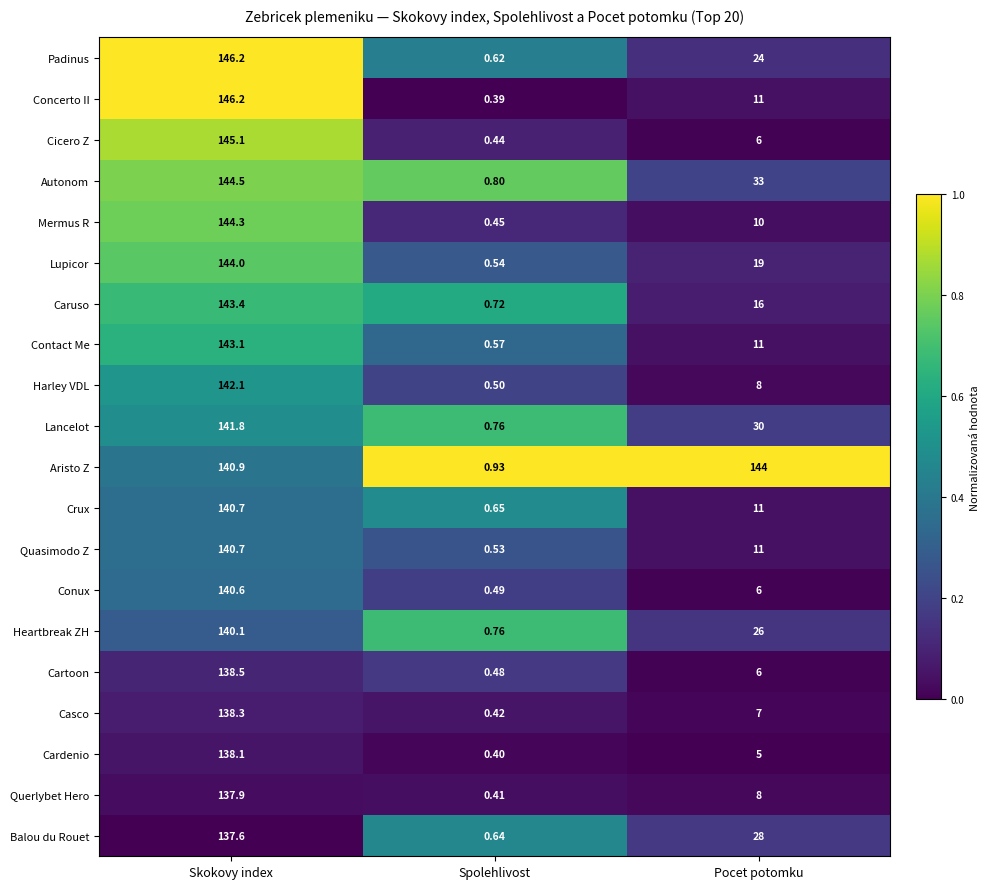

Where is Mermus R nearest to the value 72?

Pocet potomku